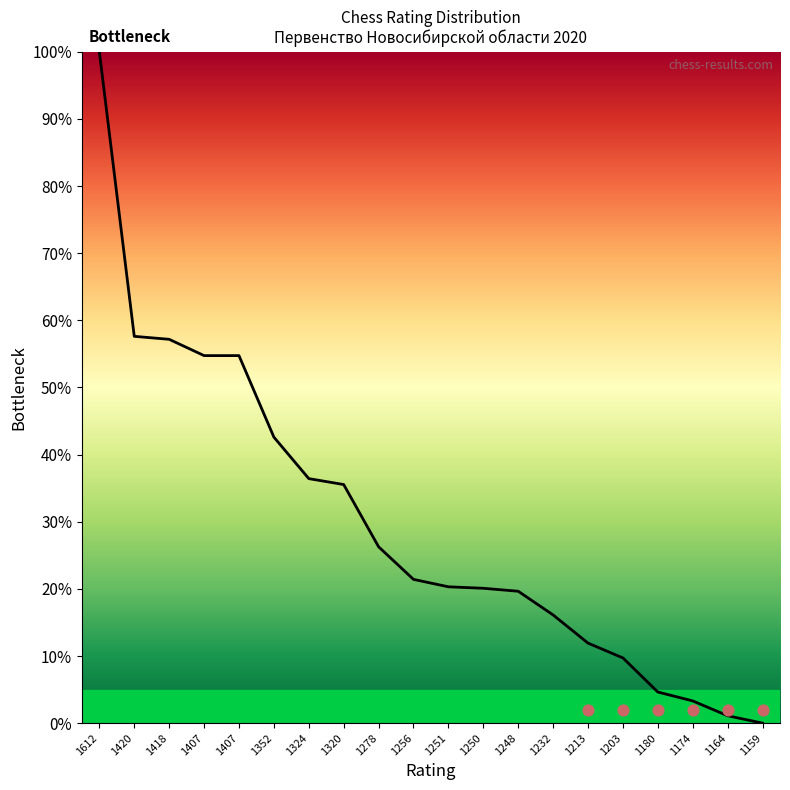

What is the change in value from 1407 to 1250?

-34.7